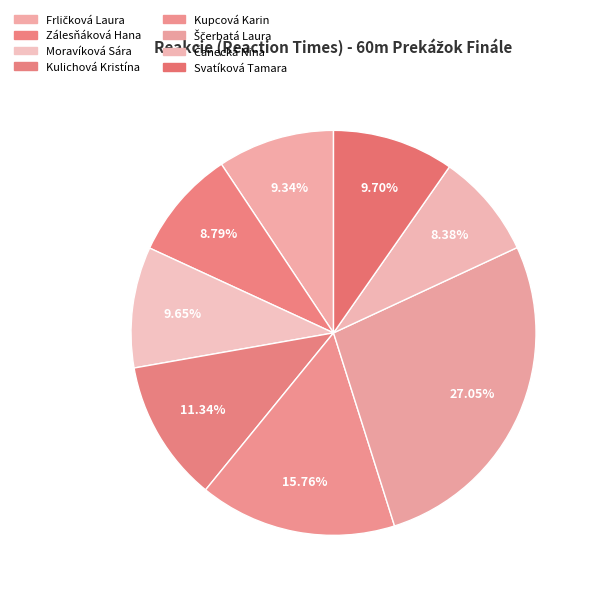

Count the number of slices in the pie.

8